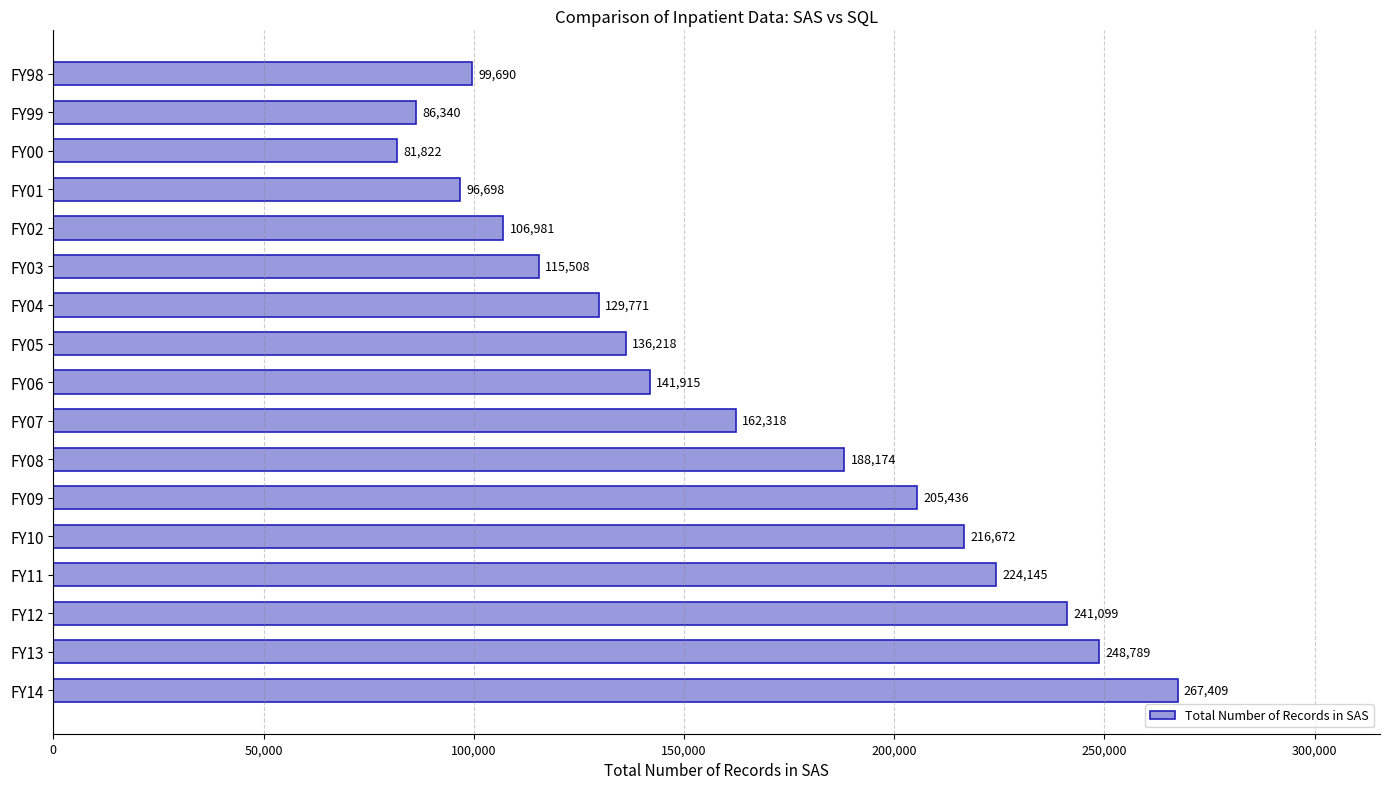

Are the bars horizontal?

Yes